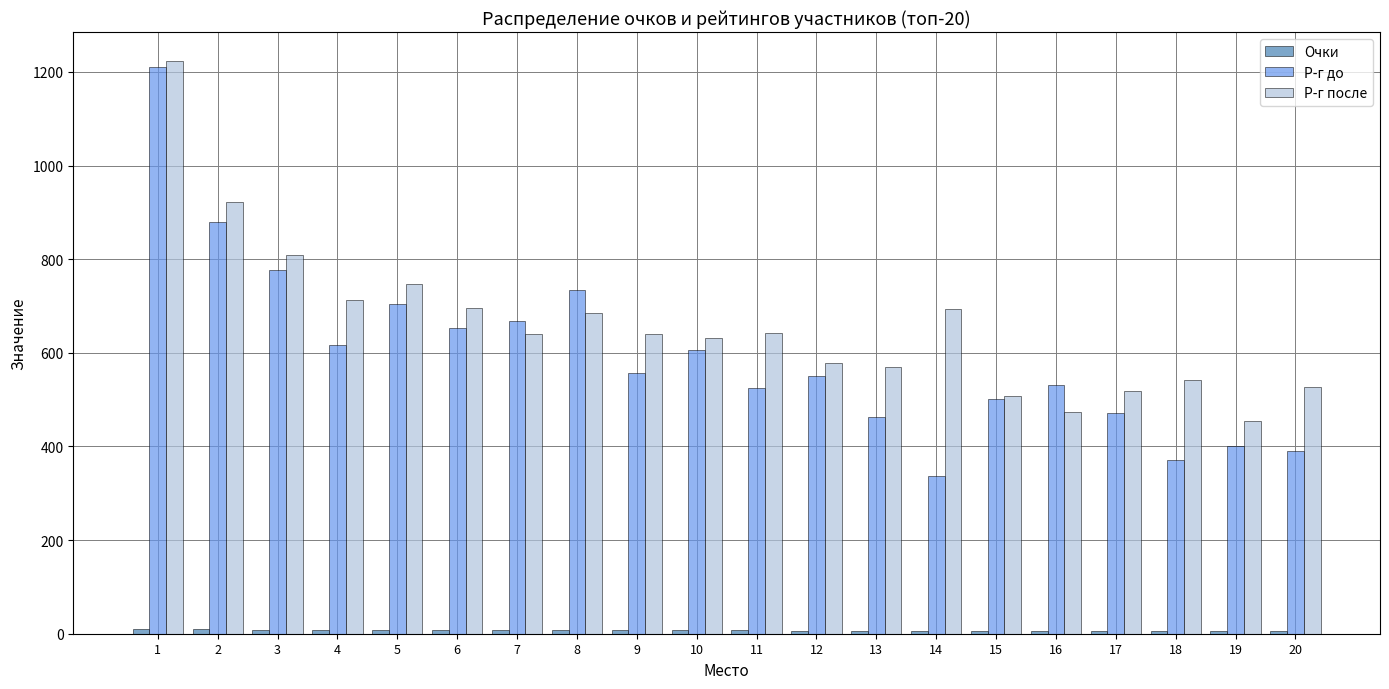

Which series has the largest total across all categories?

Р-г после